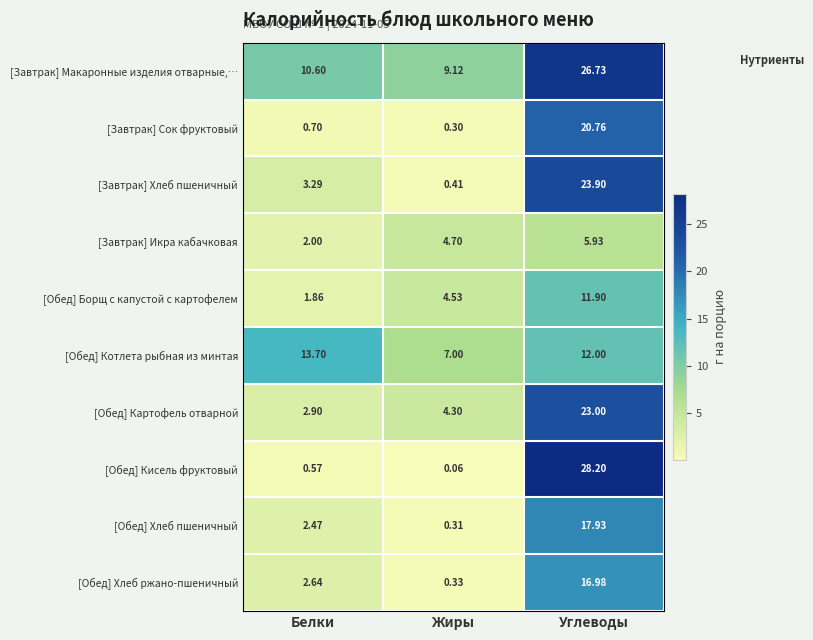

Which series has the largest total across all categories?

[Завтрак] Макаронные изделия отварные,…